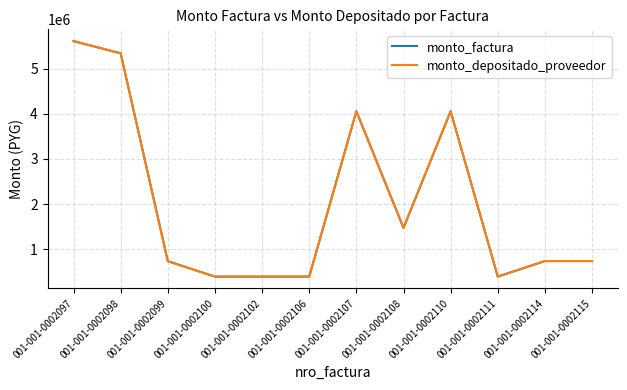

Is this an area chart (filled region under the line)?

No